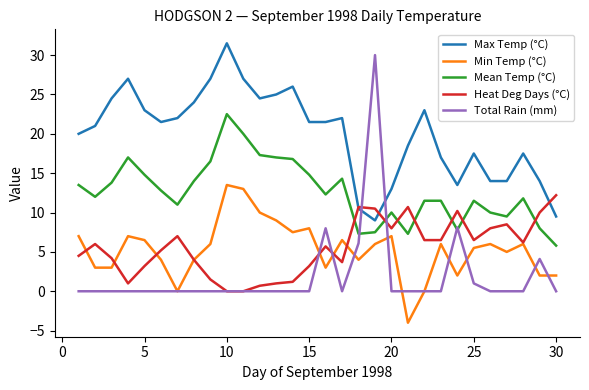

What is the maximum value shown in the chart?

31.5